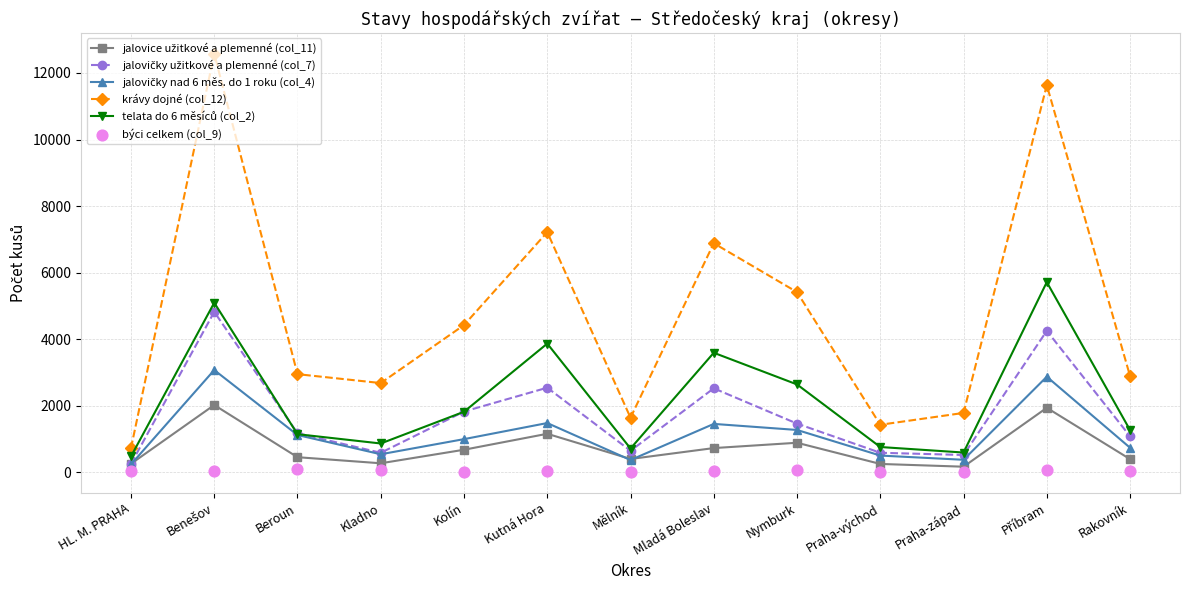

Which series reaches the maximum Y coordinate?

krávy dojné (col_12)